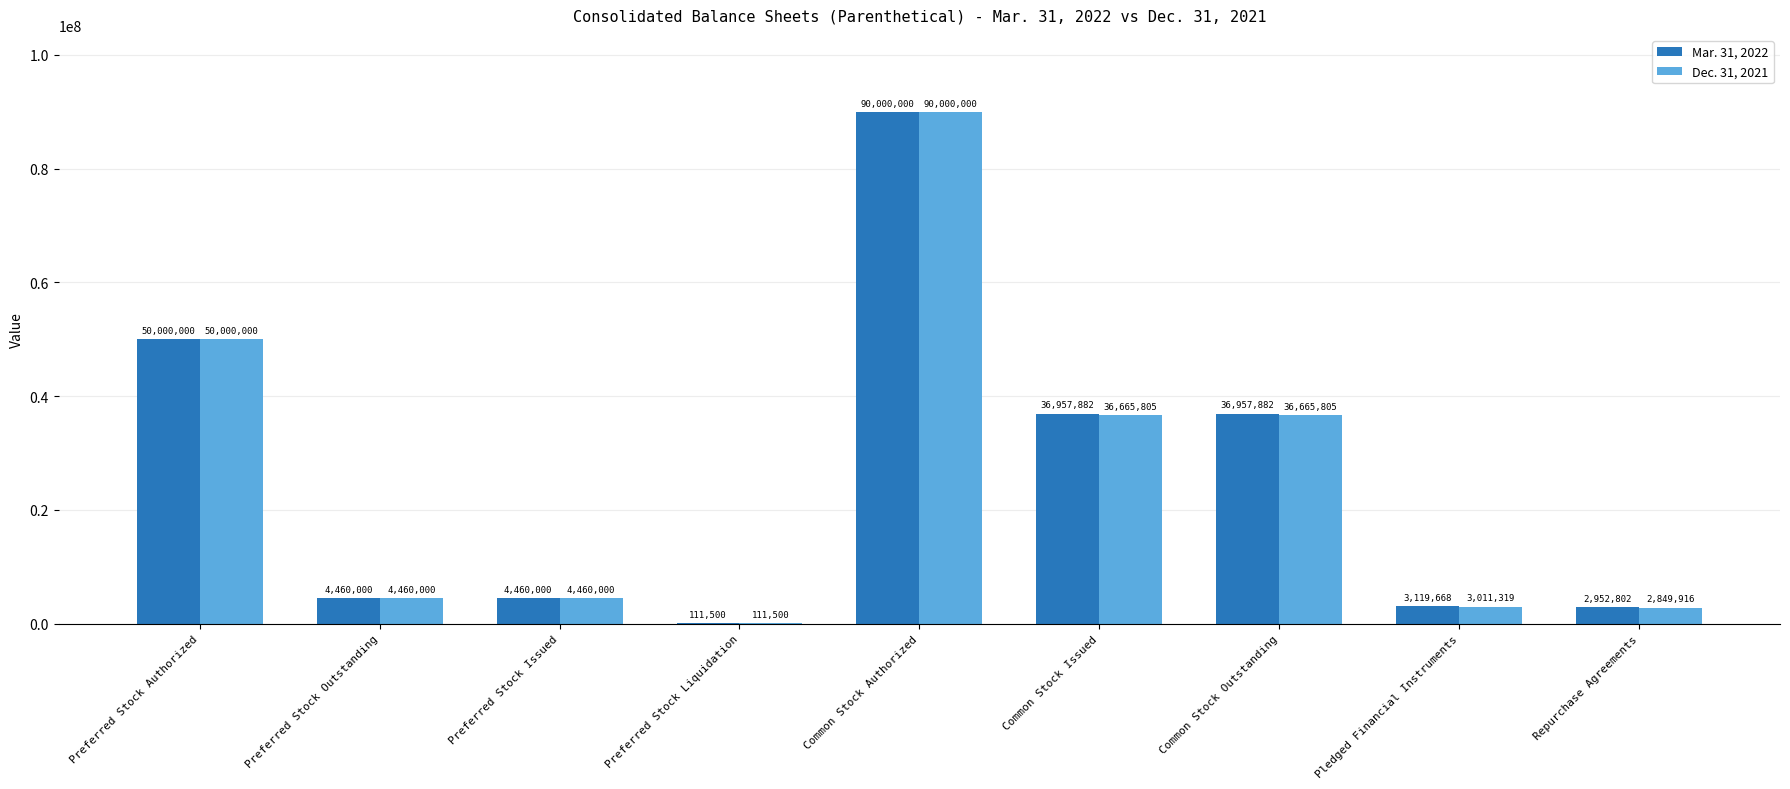

What is the total value across all series at Preferred Stock Liquidation?

223000